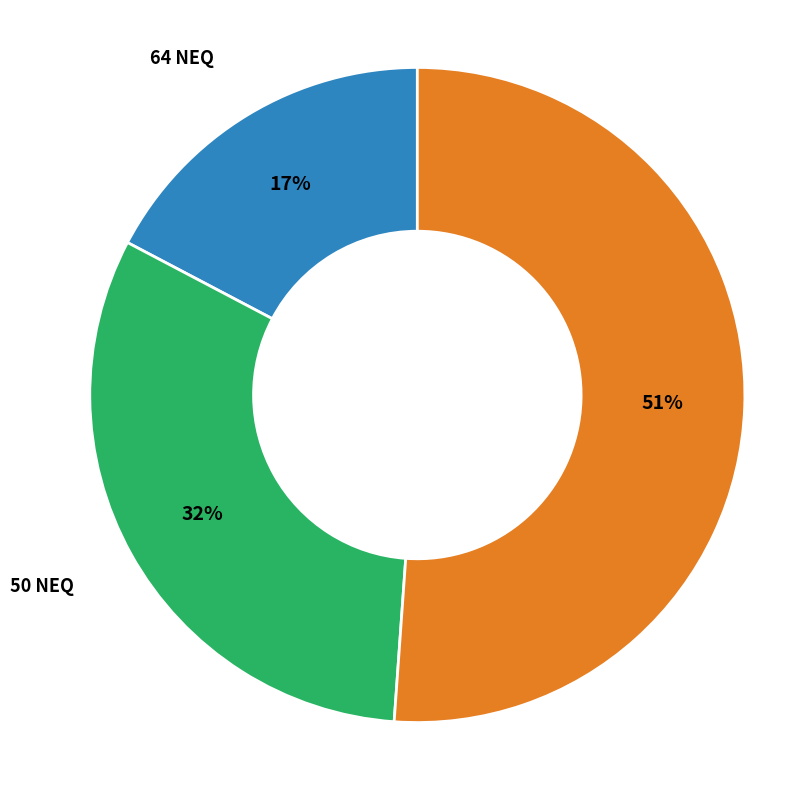

To the nearest percent, what is the average slice percentage?

33%